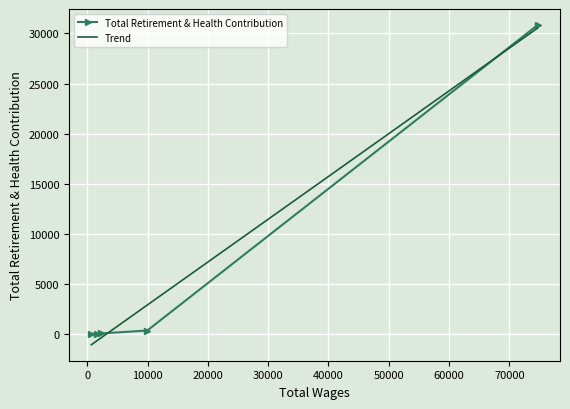

How many data points are above 84?

2